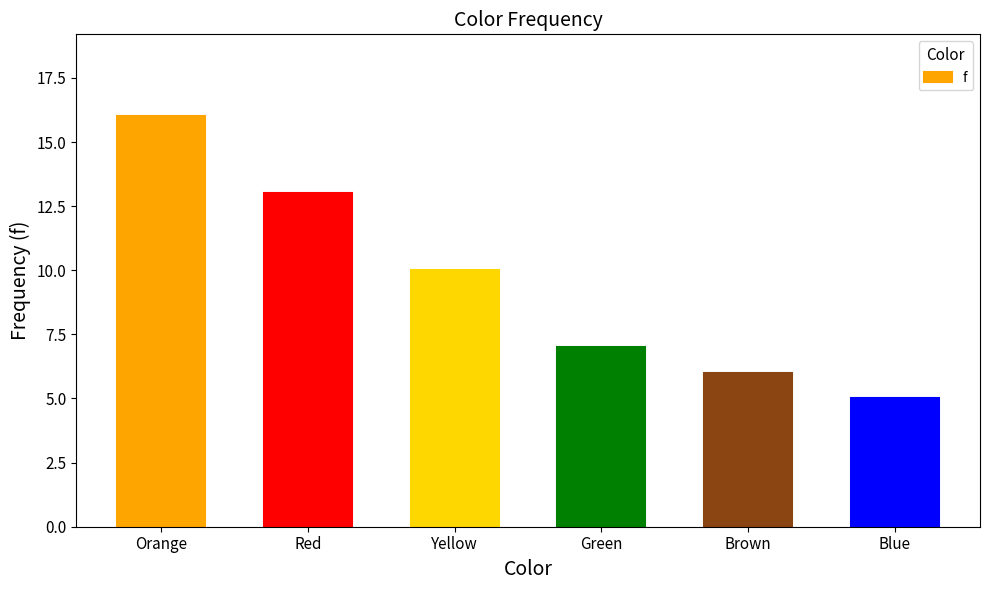

Between Yellow and Red, which is larger?

Red